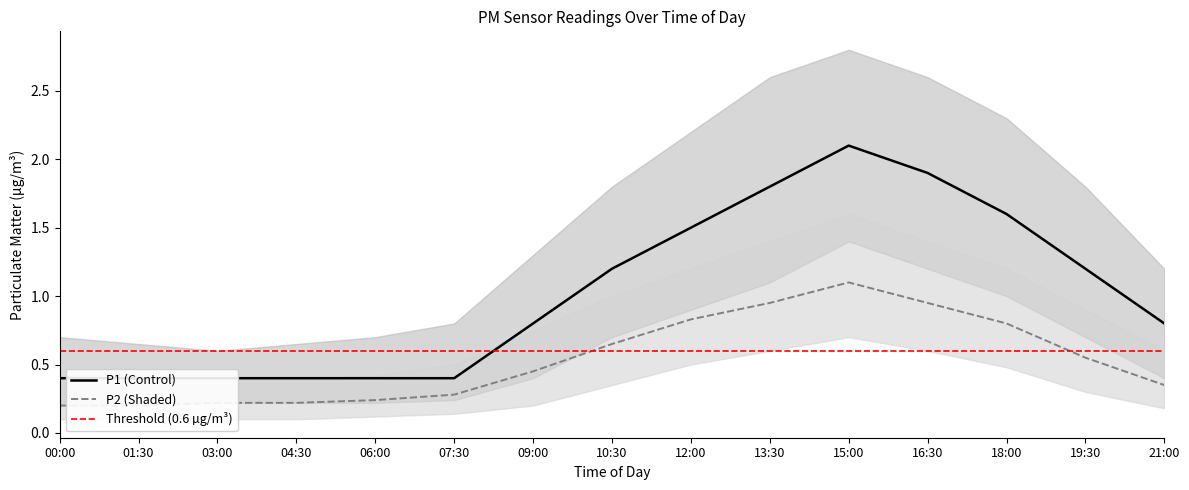

Is it true that P1_upper equals 3.9 at 15:00?

False